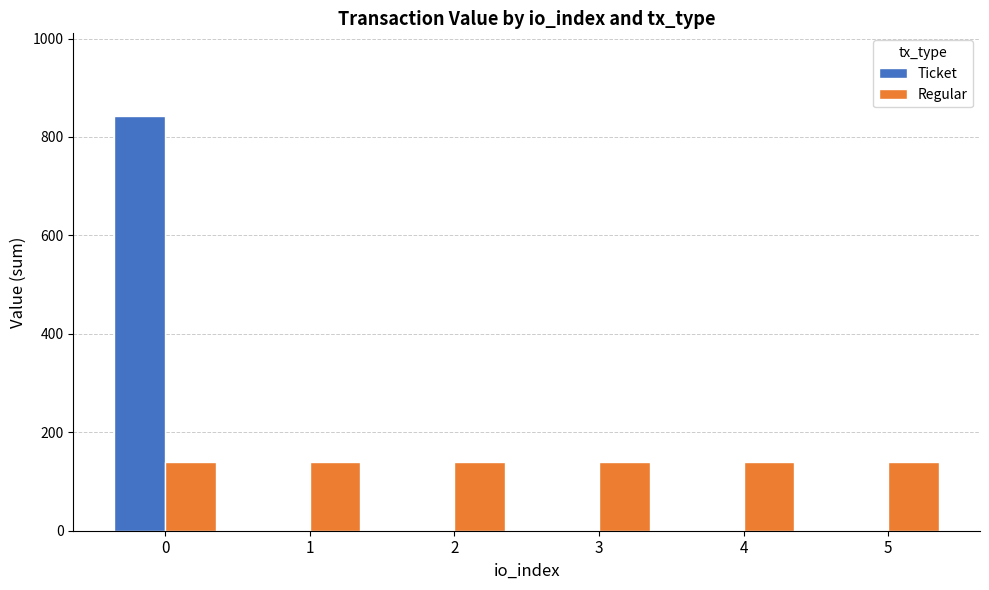

True or false: Ticket has a value of 399.0 at 0.

False